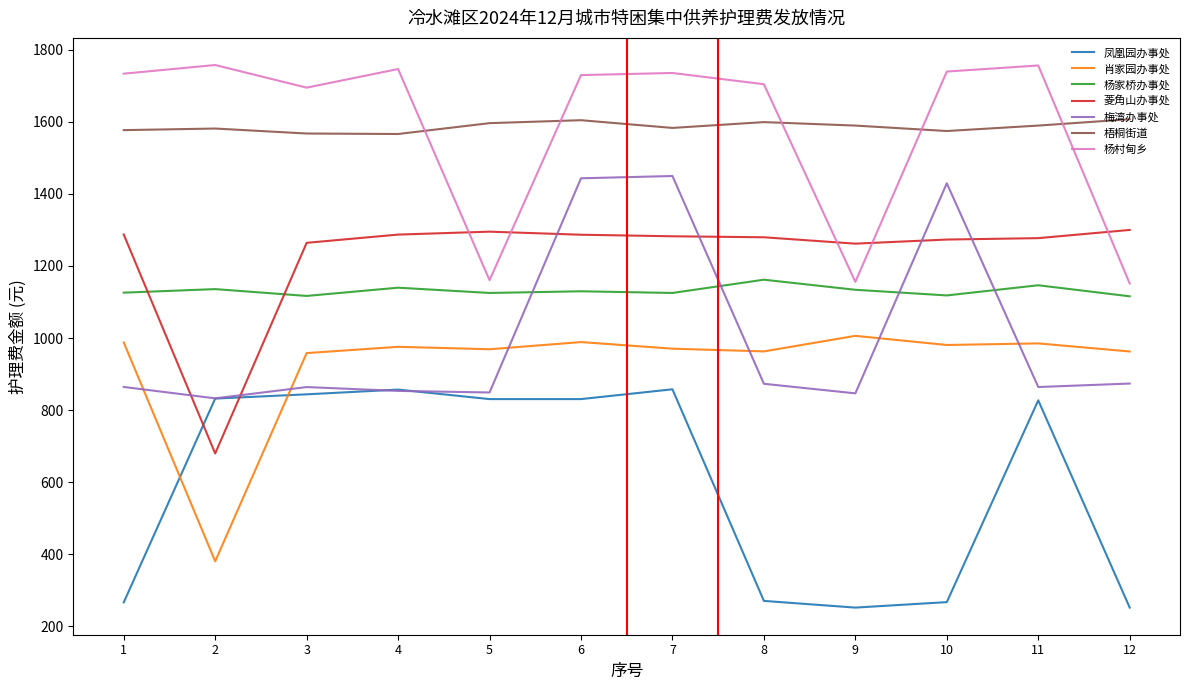

Is the value of 梅湾办事处 at 8 greater than the value of 菱角山办事处 at 1?

No